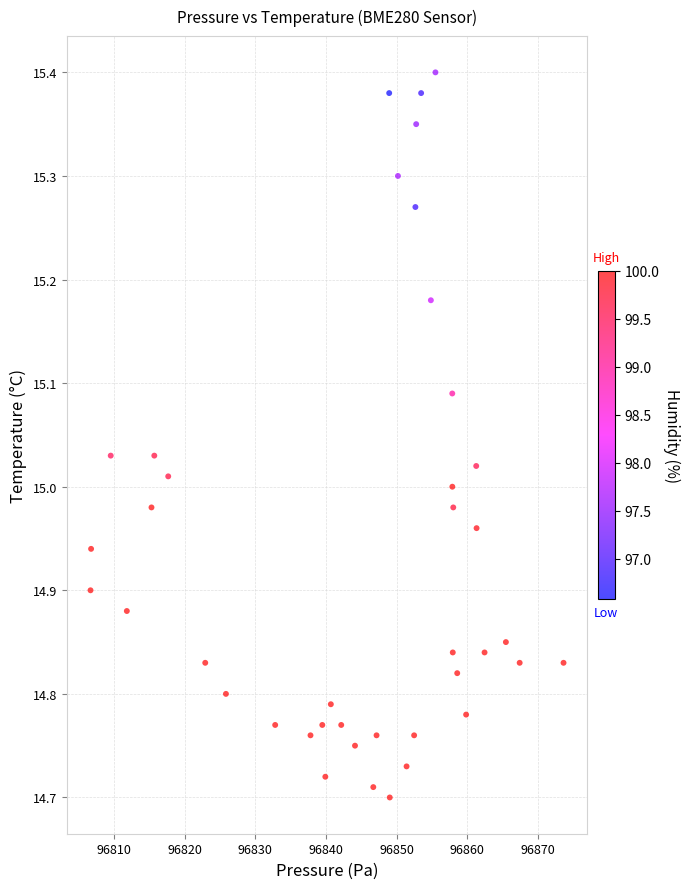

What is the range of Y values (max minus min)?

0.7